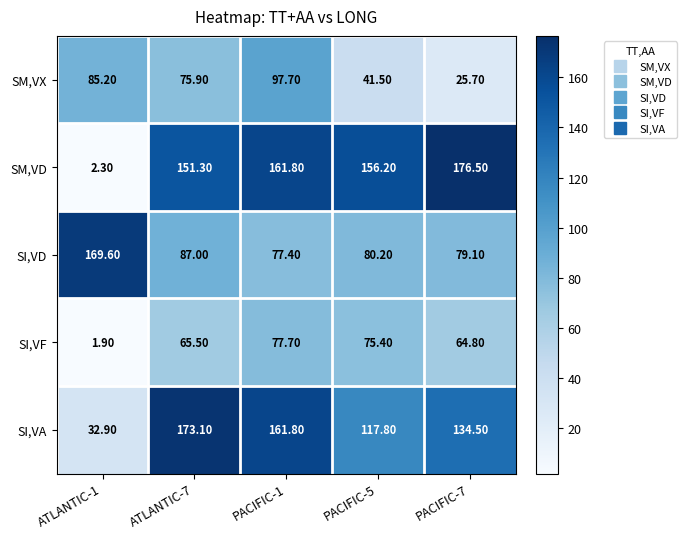

Which series has the largest range (max minus min)?

SM,VD